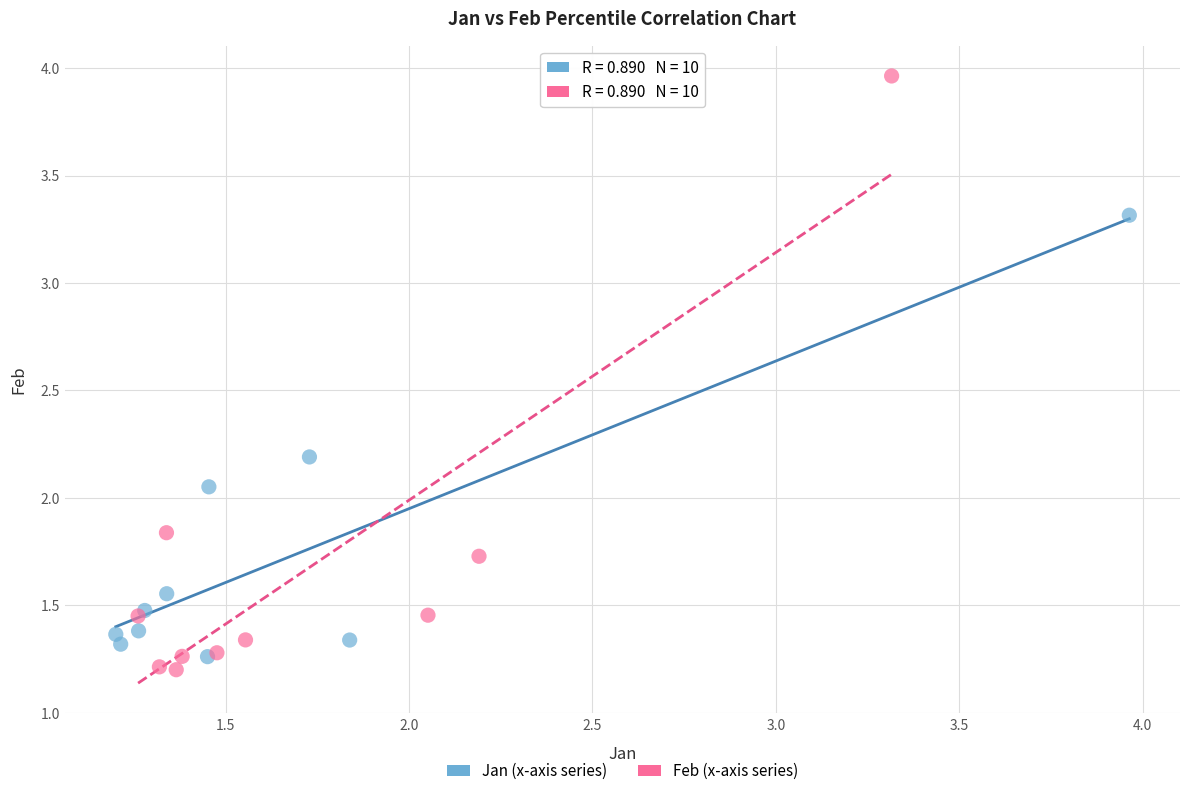

Which series reaches the maximum Y coordinate?

Feb (x-axis series)